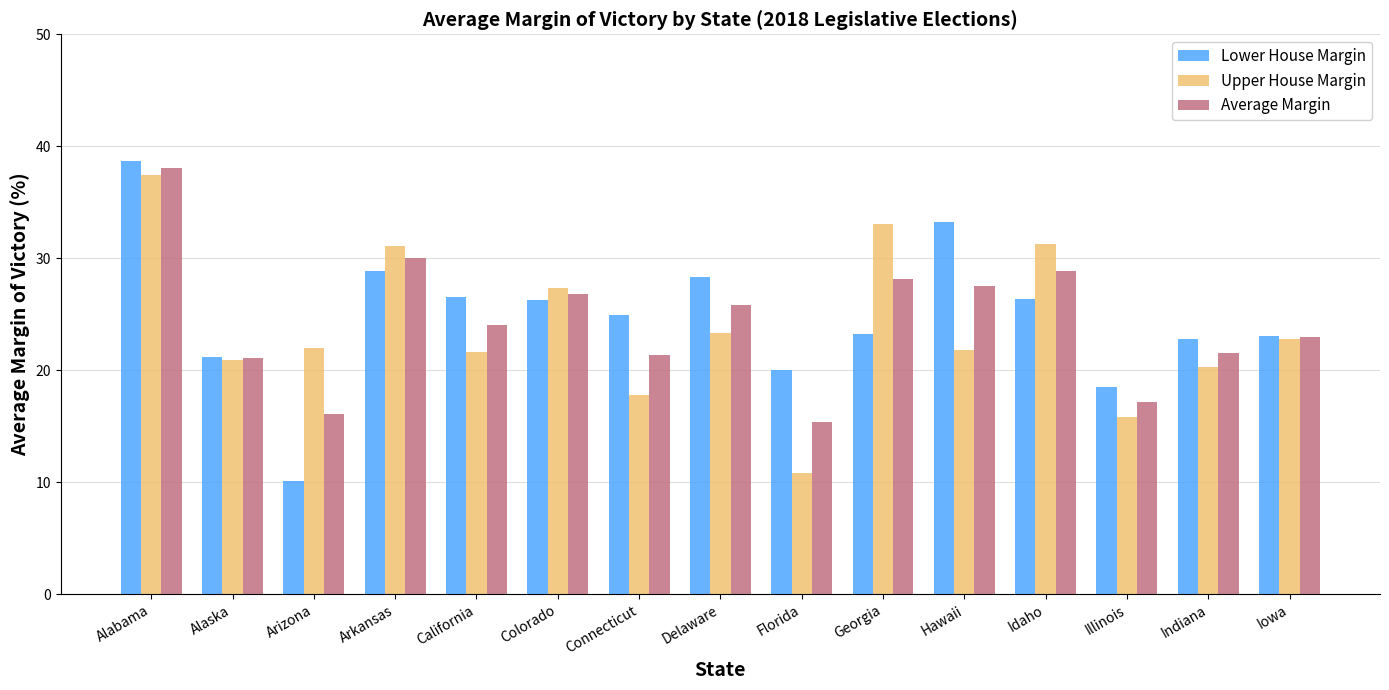

What is the spread (max minus min) of values at Florida?

9.2